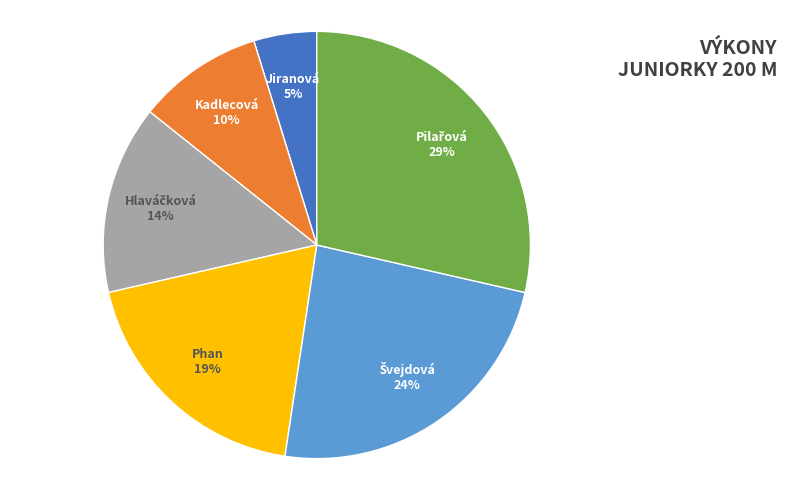

To the nearest percent, what is the average slice percentage?

17%